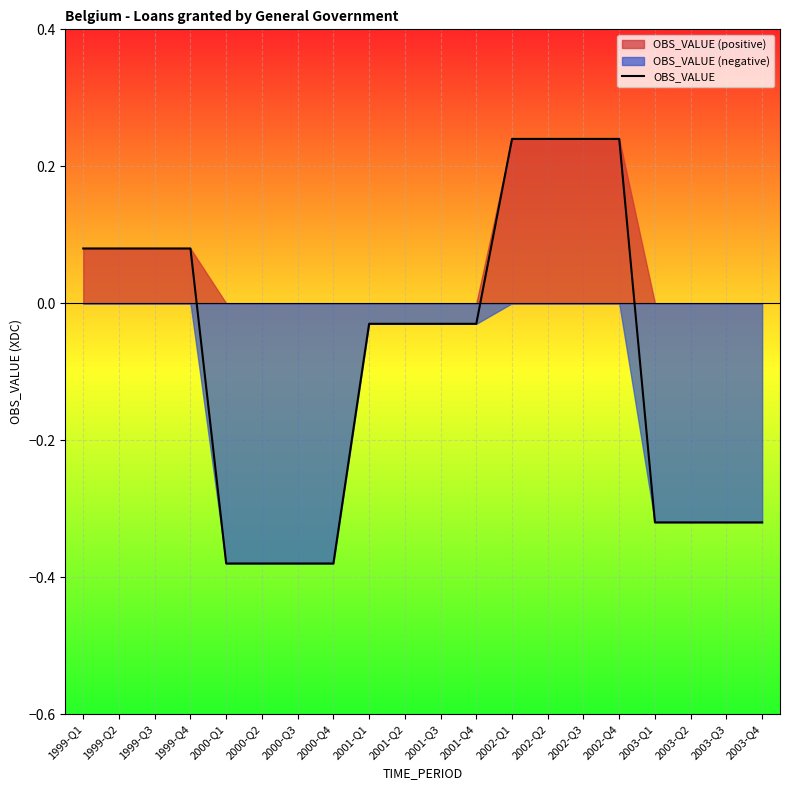

List the labels in order of value, largest first.

2002-Q1, 2002-Q2, 2002-Q3, 2002-Q4, 1999-Q1, 1999-Q2, 1999-Q3, 1999-Q4, 2001-Q1, 2001-Q2, 2001-Q3, 2001-Q4, 2003-Q1, 2003-Q2, 2003-Q3, 2003-Q4, 2000-Q1, 2000-Q2, 2000-Q3, 2000-Q4